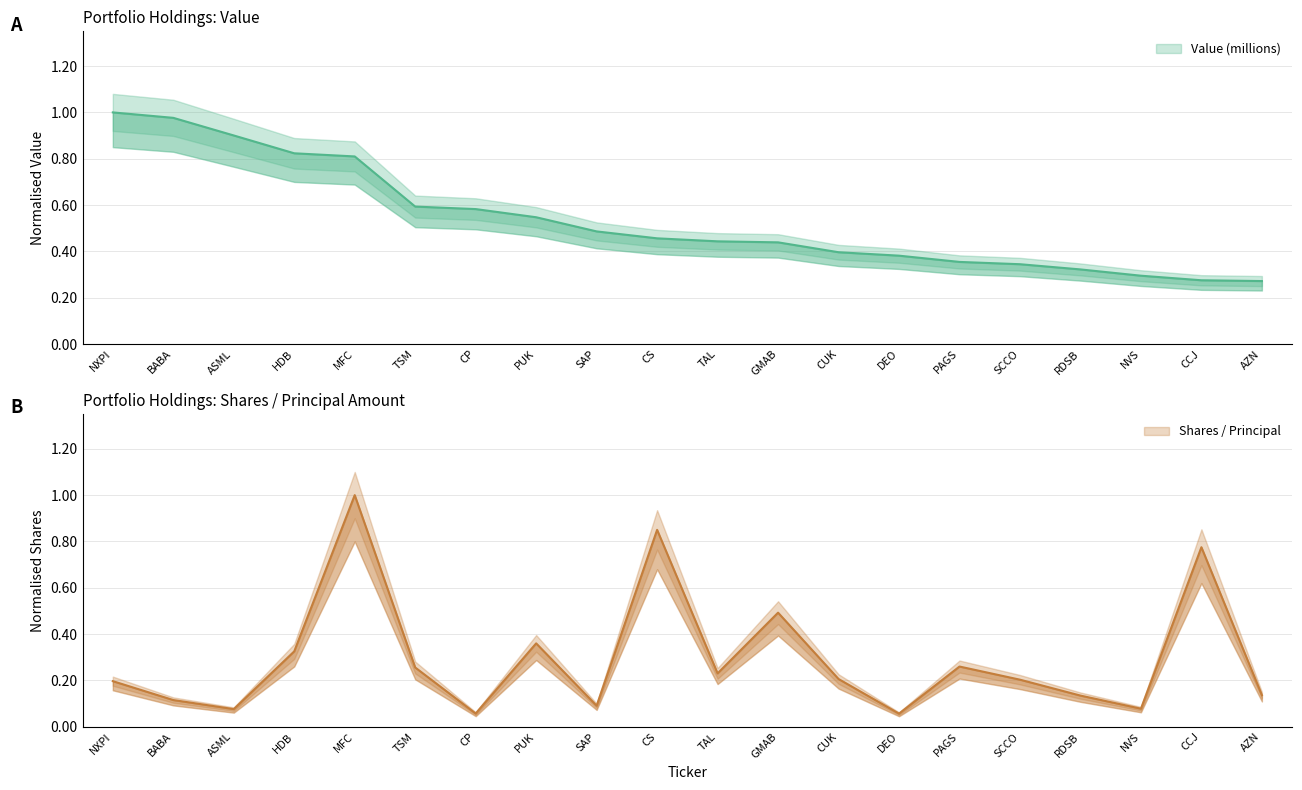

How many lines are shown in the chart?

2